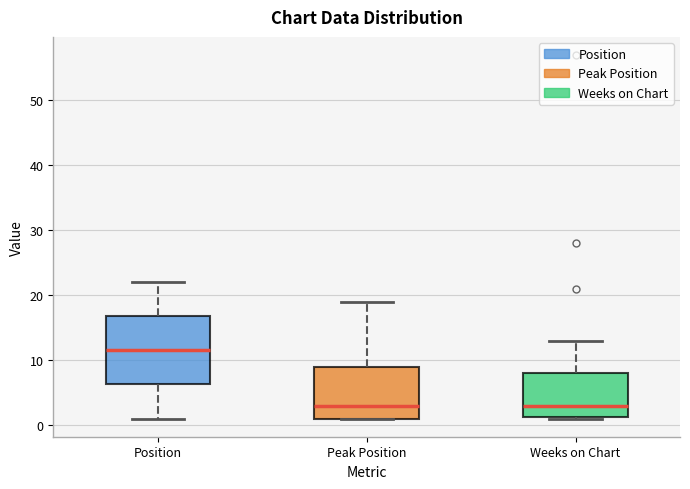

Where is the lower edge of the box for Peak Position on the y-axis? The values are not printed on the chart, so give them approximately, as read against the axis.

1